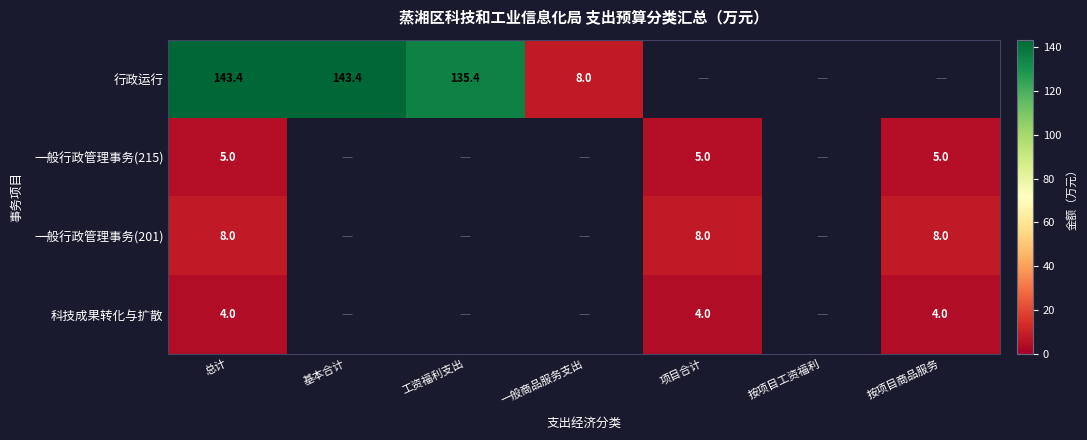

Is it true that 行政运行 equals 143.4 at 总计?

True